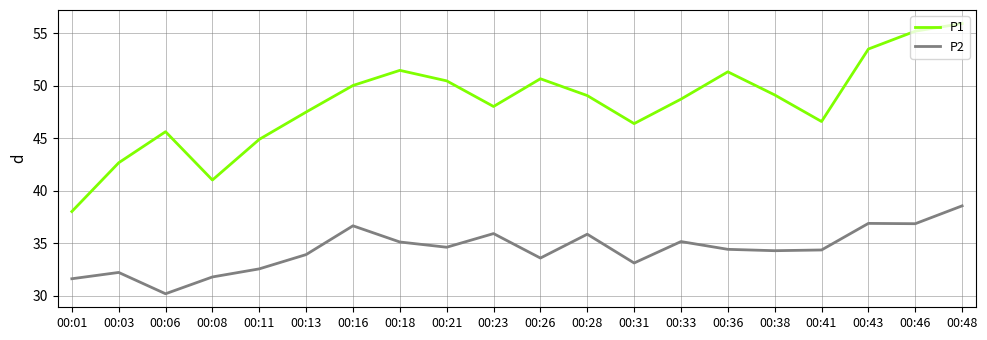

At which label does P1 reach its minimum?

00:01